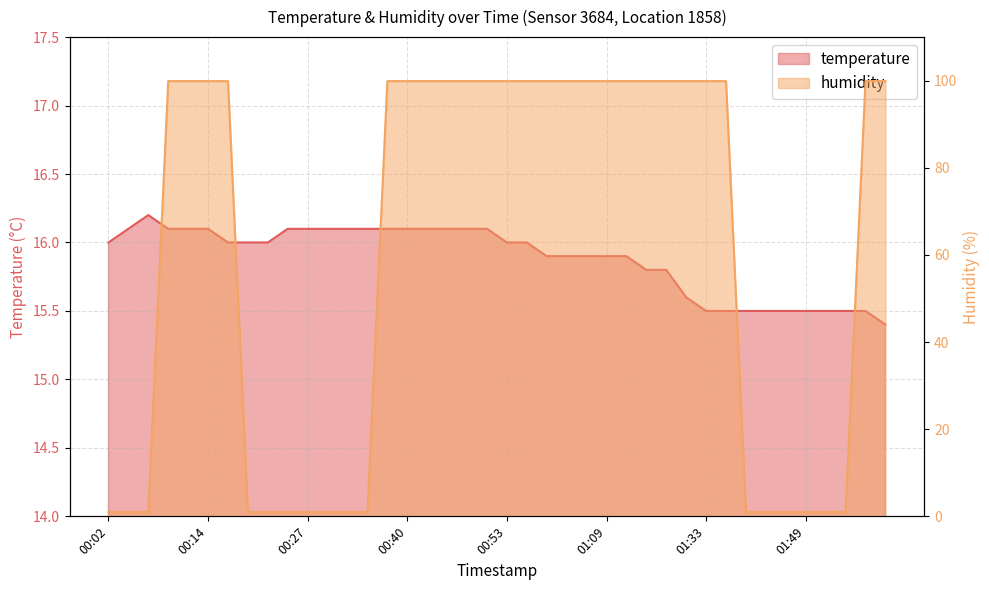

What is the label of the 9th point from the left?

00:22